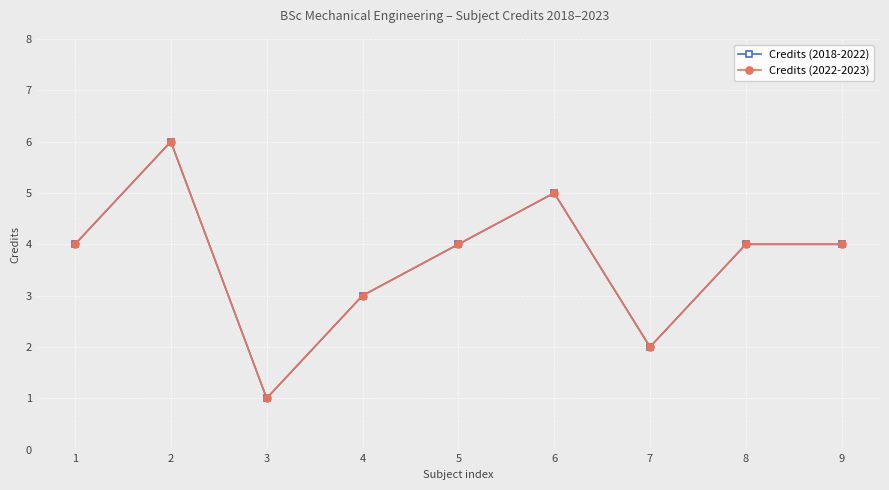

True or false: Credits (2018-2022) and Credits (2022-2023) intersect in this chart.

False